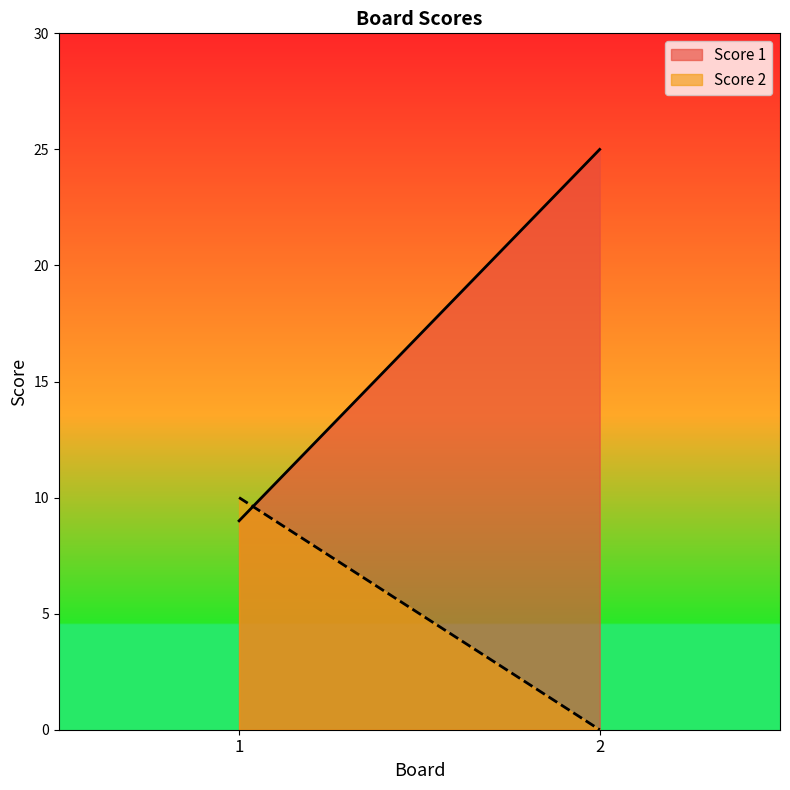

What is the average value of the Score 2 series?

5